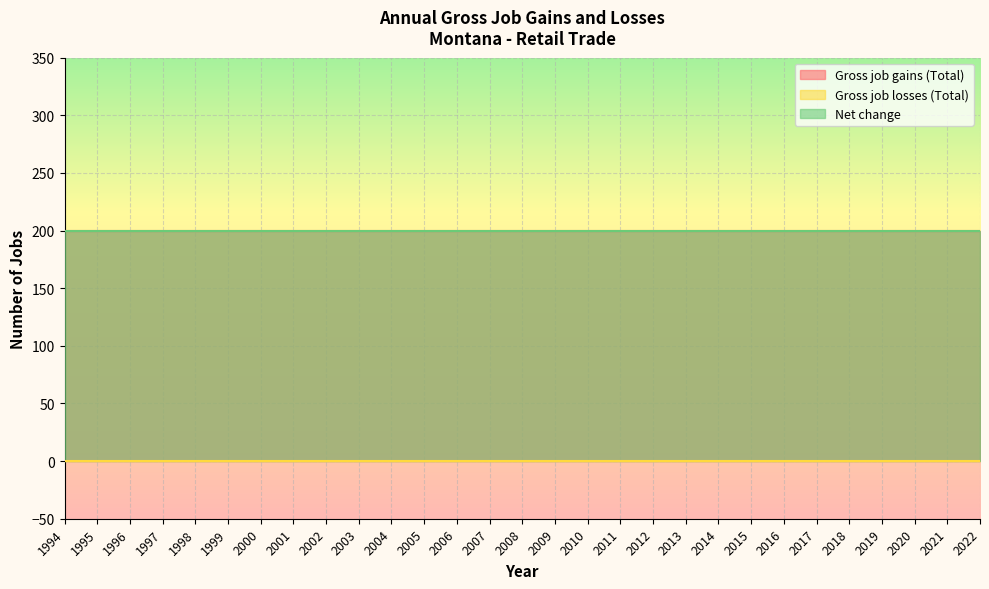

Rank the series at 2016 from lowest to highest value.

Gross job losses (Total), Gross job gains (Total), Net change